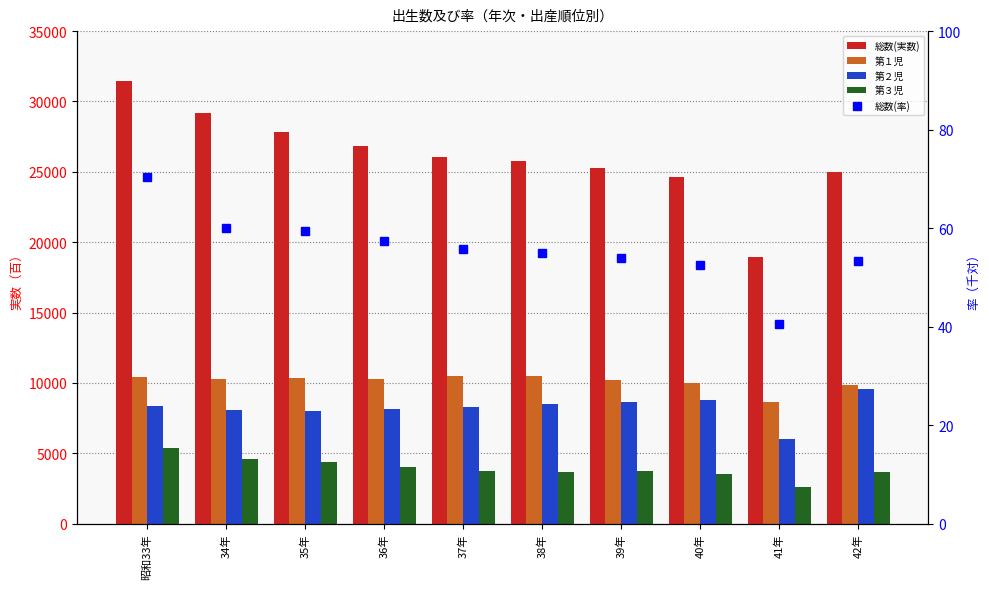

Between 36年 and 37年, which series saw the biggest shift?

総数(実数)